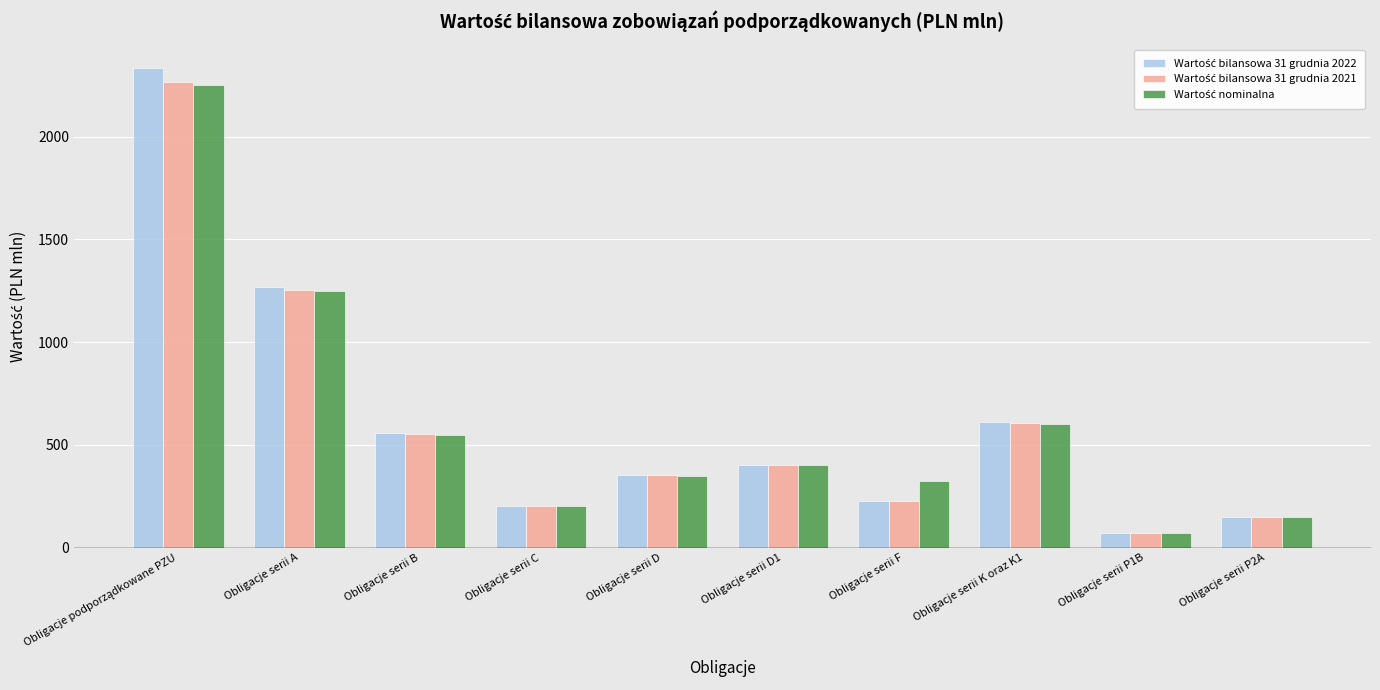

What is the total value across all series at Obligacje serii C?

605